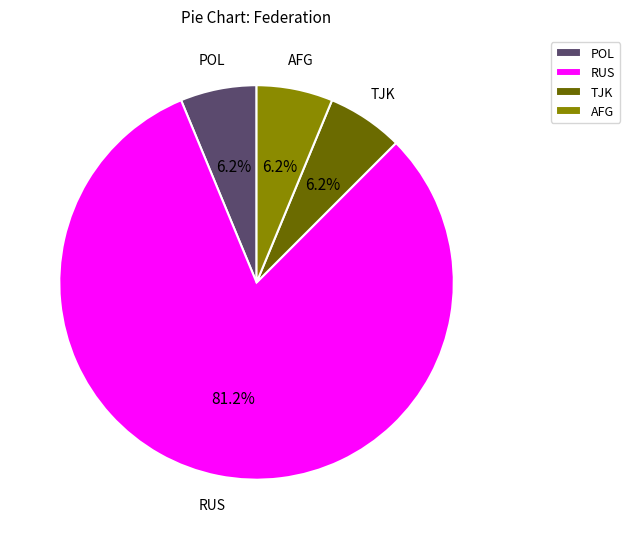

To the nearest percent, what portion does RUS represent?

81%